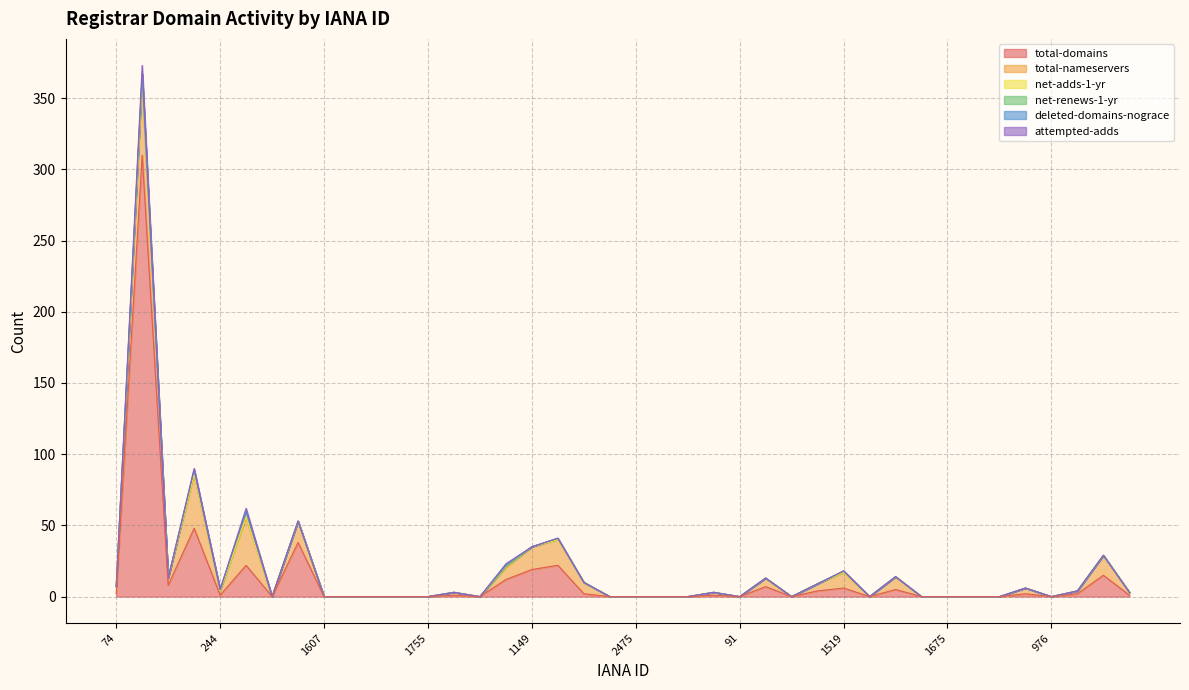

Reading right to left, what are all the values shown in this chart?

total-domains: 1	15	2	0	2	0	0	0	0	5	0	6	4	0	7	0	1	0	0	0	0	2	22	19	12	0	1	0	0	0	0	0	38	0	22	1	48	8	310	2
total-nameservers: 2	14	2	0	4	0	0	0	0	9	0	11	5	0	6	0	2	0	0	0	0	8	18	16	8	0	2	0	0	0	0	0	15	0	33	3	37	5	49	5
net-adds-1-yr: 0	0	0	0	0	0	0	0	0	0	0	0	0	0	0	0	0	0	0	0	0	0	0	0	1	0	0	0	0	0	0	0	0	0	1	0	1	0	5	0
net-renews-1-yr: 0	0	0	0	0	0	0	0	0	0	0	1	0	0	0	0	0	0	0	0	0	0	1	0	0	0	0	0	0	0	0	0	0	0	4	1	3	0	3	0
deleted-domains-nograce: 0	0	0	0	0	0	0	0	0	0	0	0	0	0	0	0	0	0	0	0	0	0	0	0	1	0	0	0	0	0	0	0	0	0	0	0	0	0	0	0
attempted-adds: 0	0	0	0	0	0	0	0	0	0	0	0	0	0	0	0	0	0	0	0	0	0	0	0	1	0	0	0	0	0	0	0	0	0	2	0	1	0	6	0